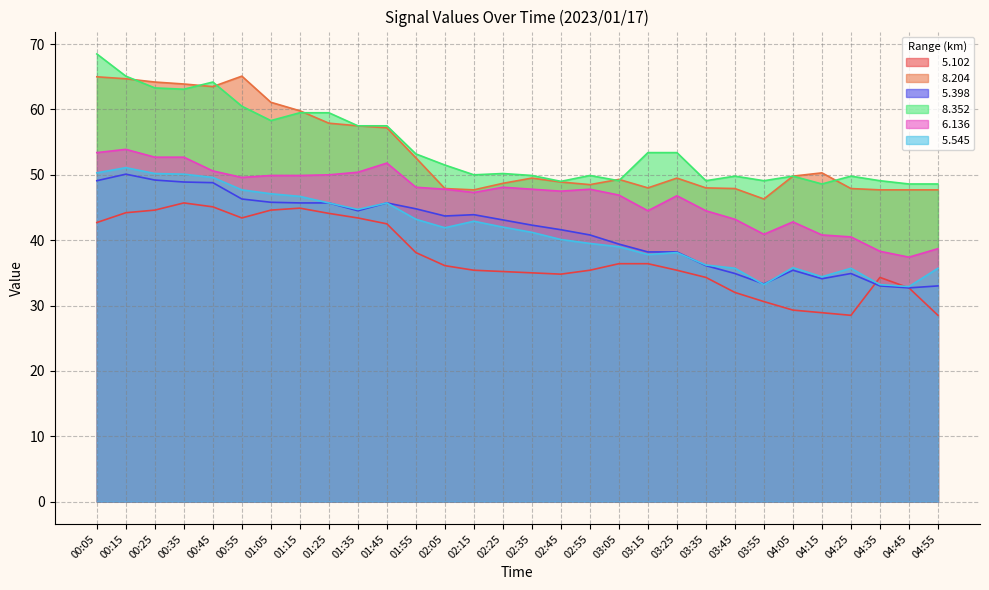

What is the difference between the second highest and minimum values in the   8.204 series?

18.7